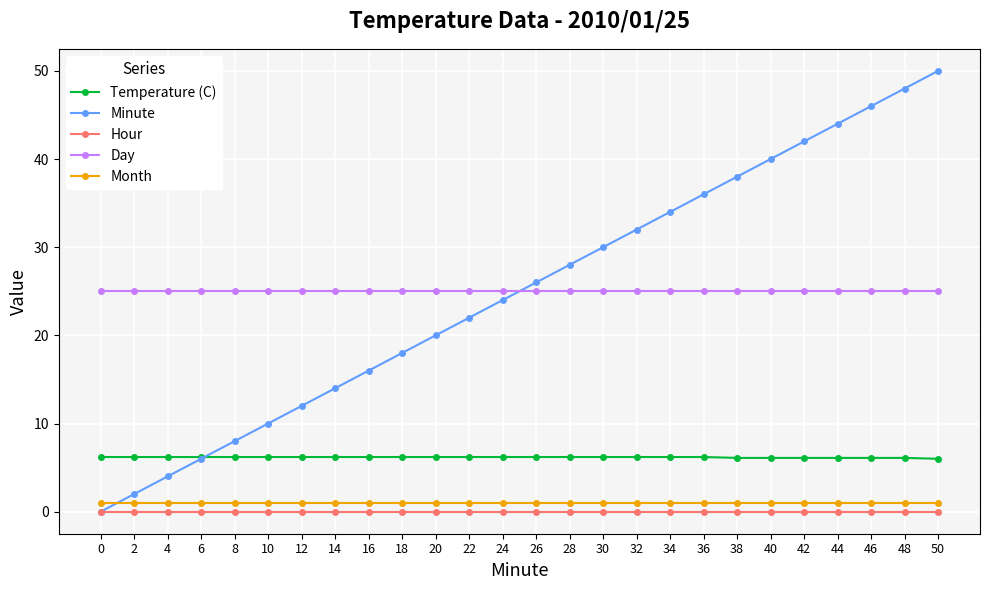

What is the value of the Month point at the 6th from the left?

1.0